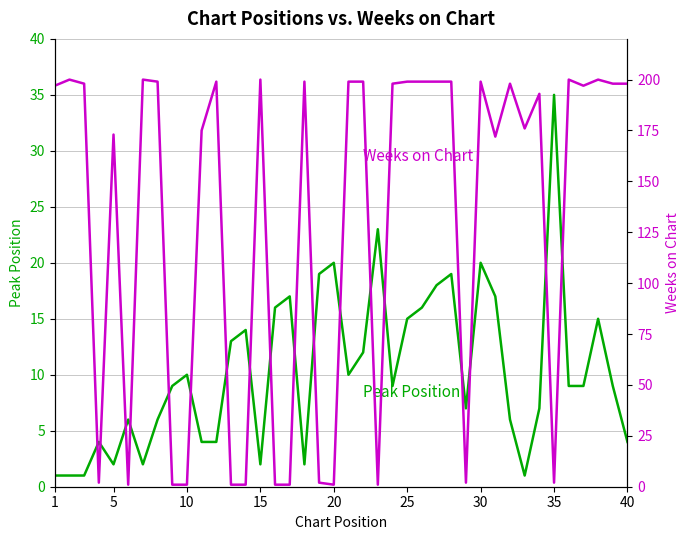

List the series in order of their peak value, highest first.

Weeks on Chart, Peak Position